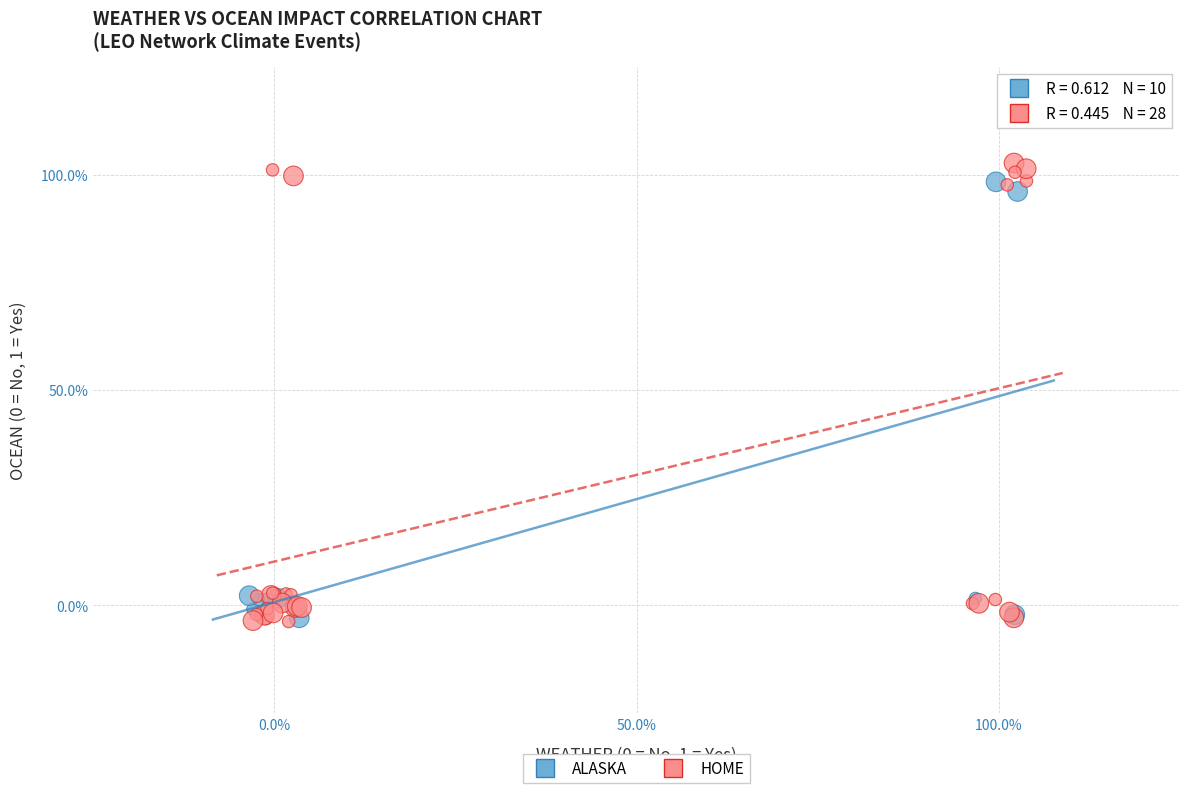

Which series has the widest spread of Y values?

HOME